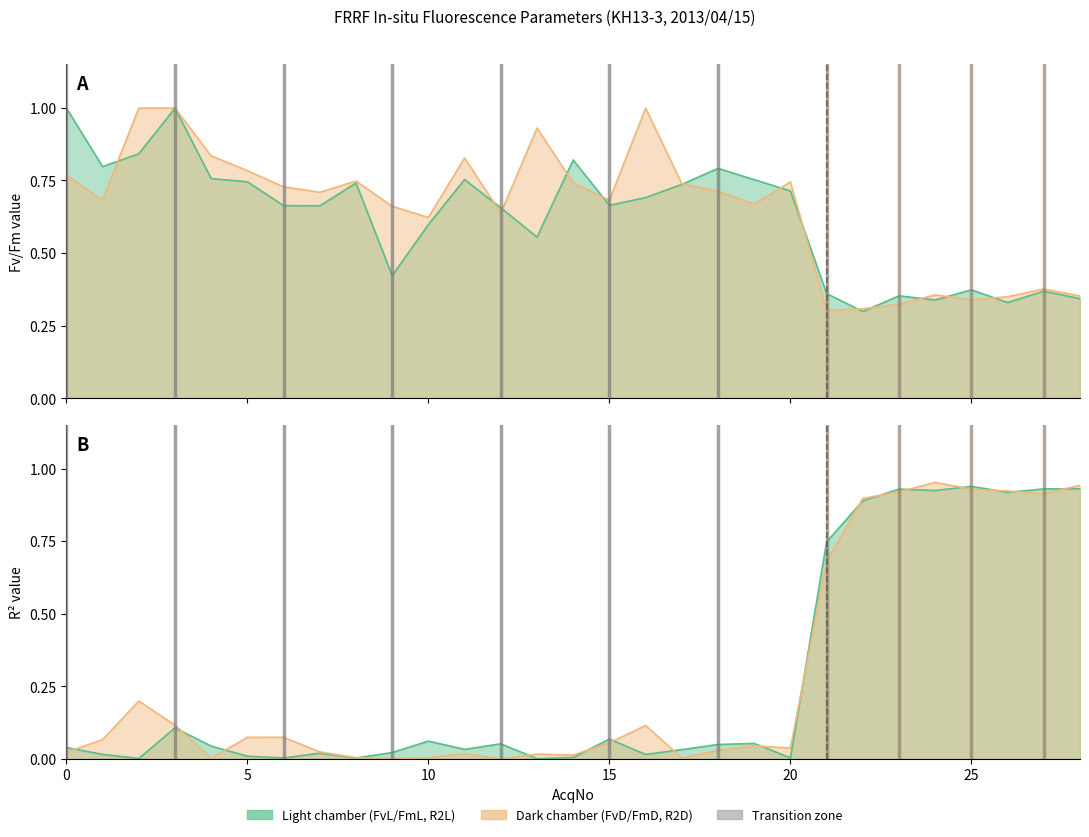

Which series has the largest total across all categories?

FvD/FmD